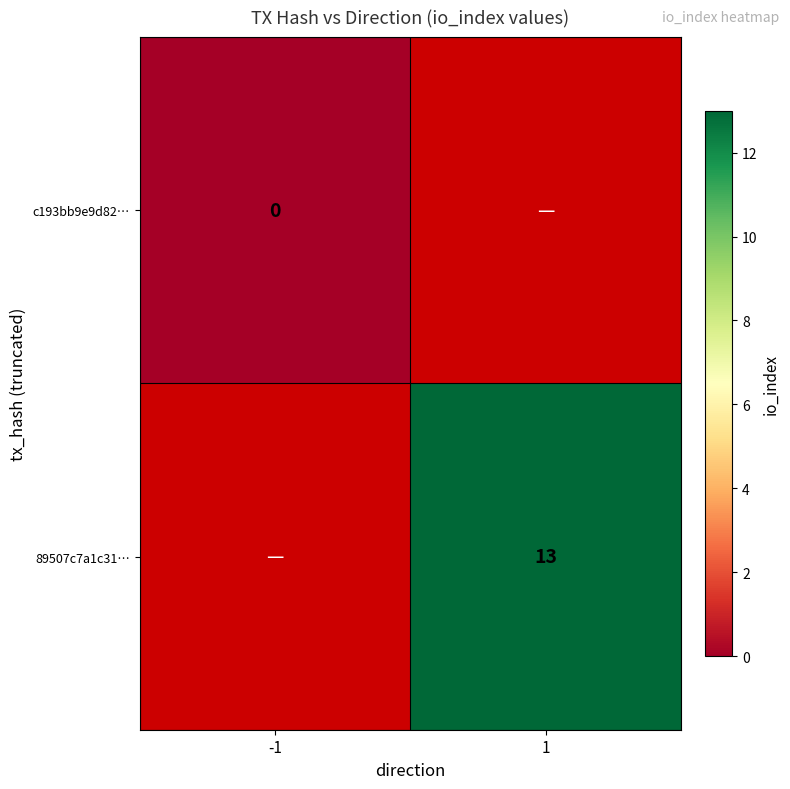

Which has a higher value, 1 or -1?

-1